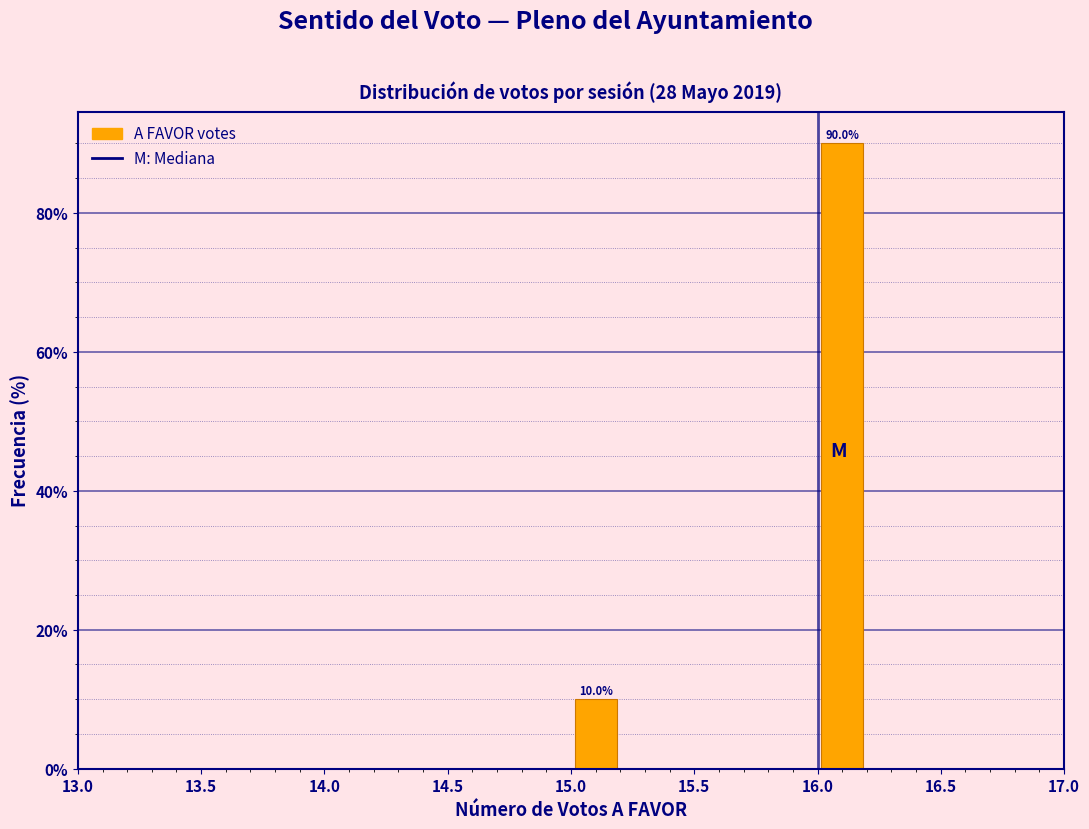

Over which range of the x-axis is the bar tallest?

16.0 to 16.2